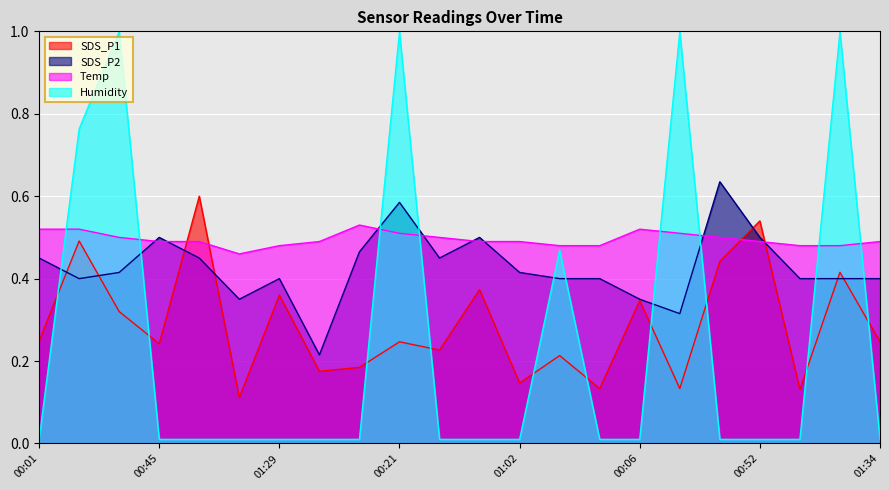

What is the sum of all SDS_P2 values?

9.4